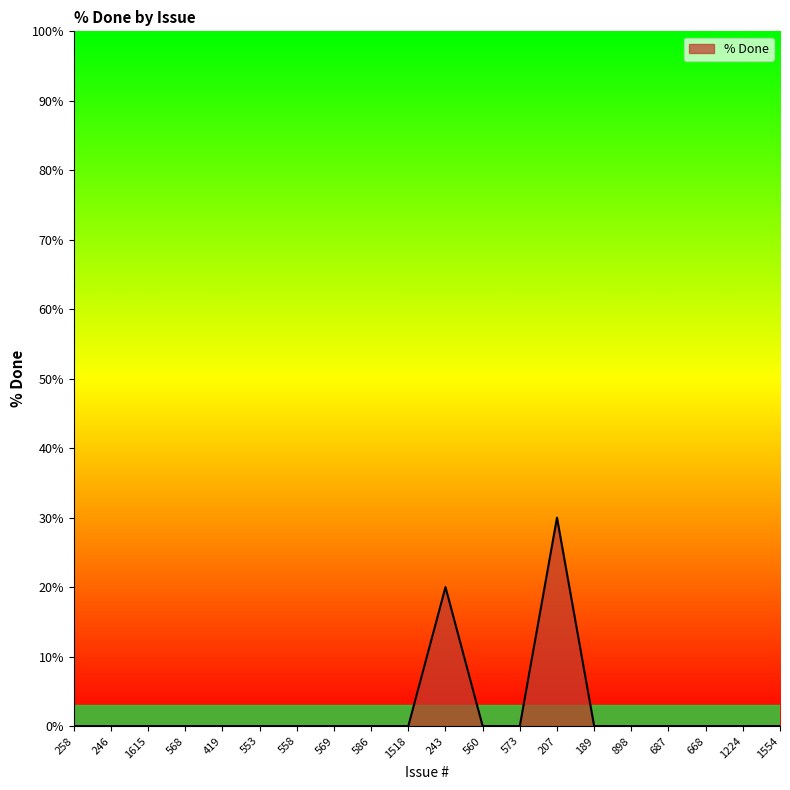

At which label is the value closest to 15?

243